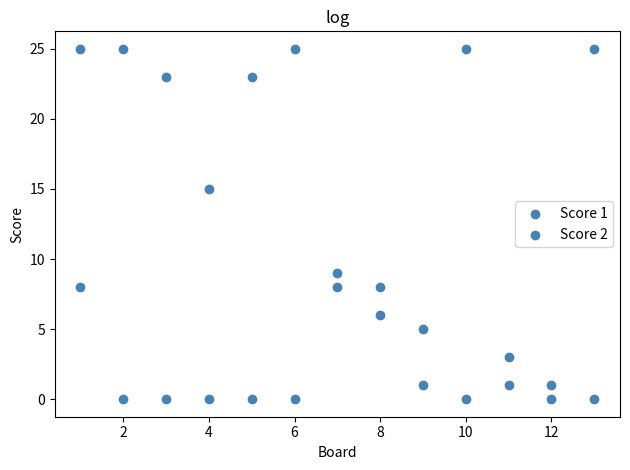

How many data points are displayed?

26